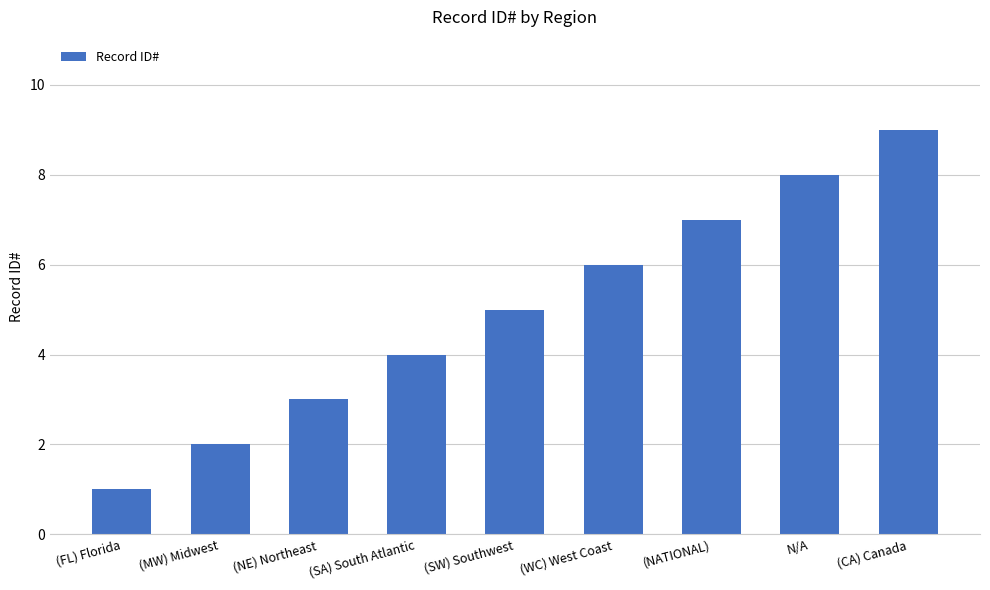

Which category has the lowest value across all series?

(FL) Florida